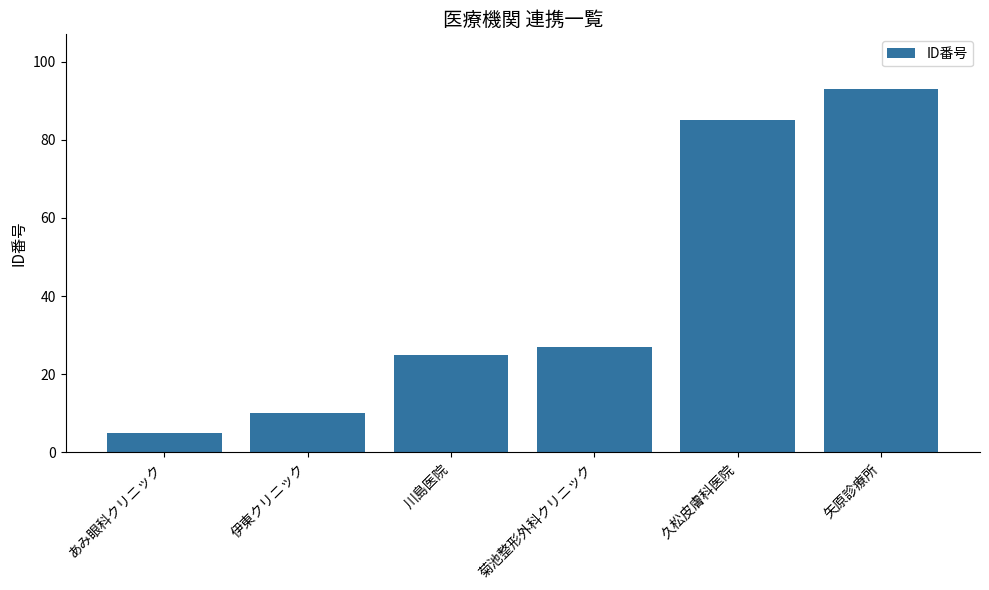

Does the chart contain stacked bars?

No